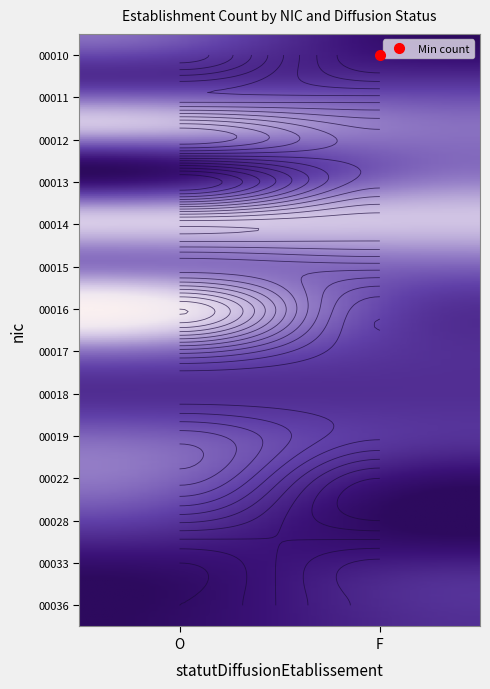

The 00028 series shows 1 at O. True or false?

True